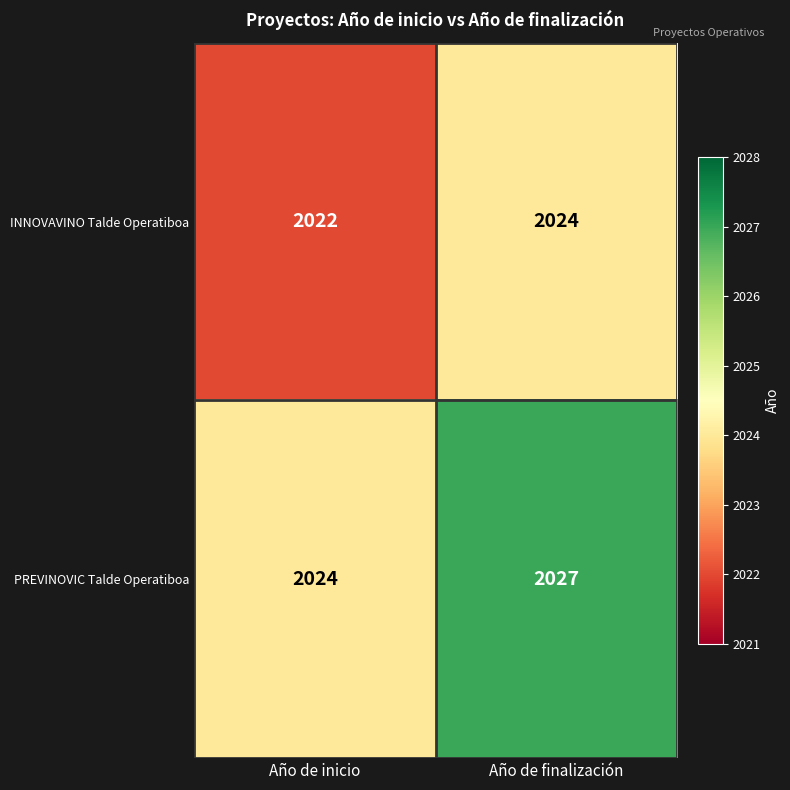

At which label is INNOVAVINO Talde Operatiboa closest to 2023?

Año de inicio